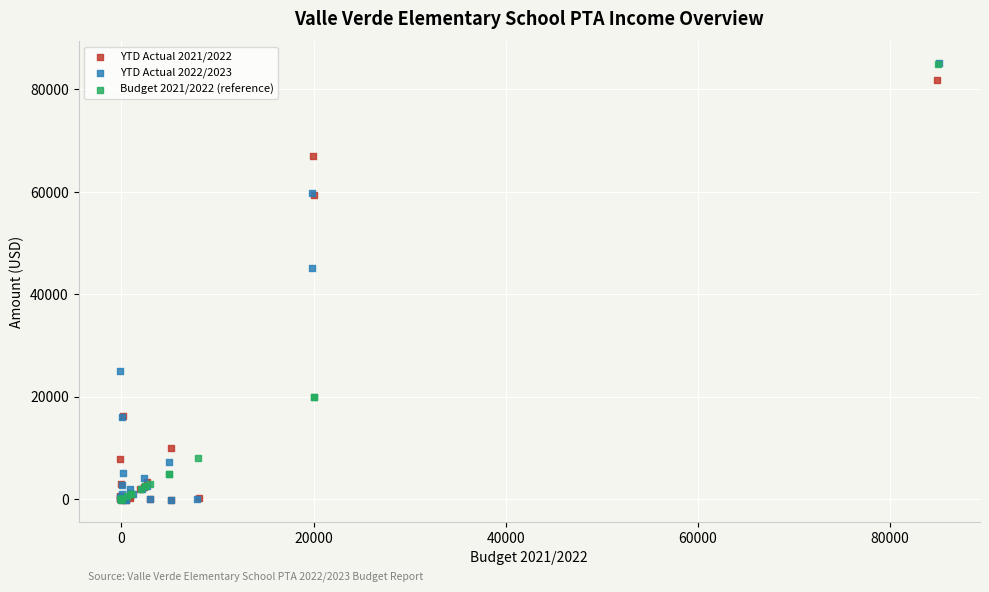

Which series has the largest Y range (max minus min)?

YTD Actual 2022/2023